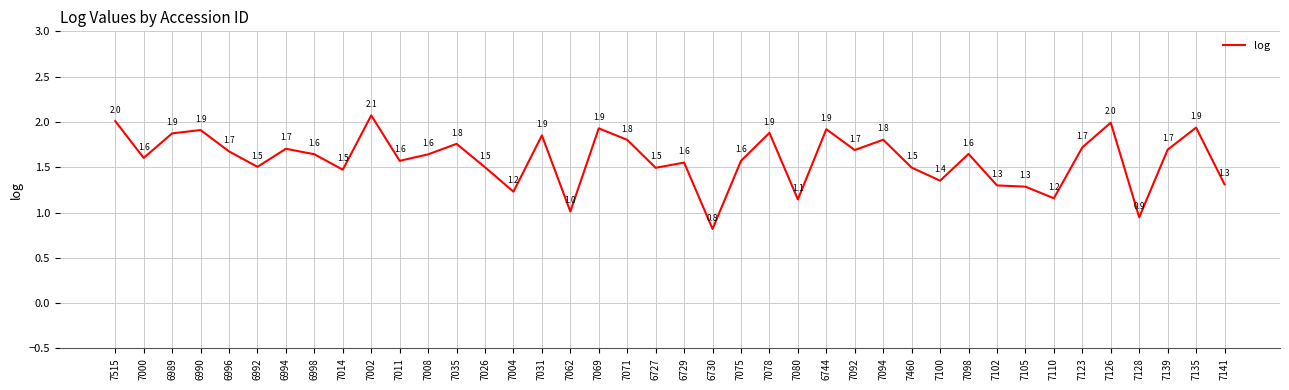

What is the sum of the values at 7008 and 7460?

3.1